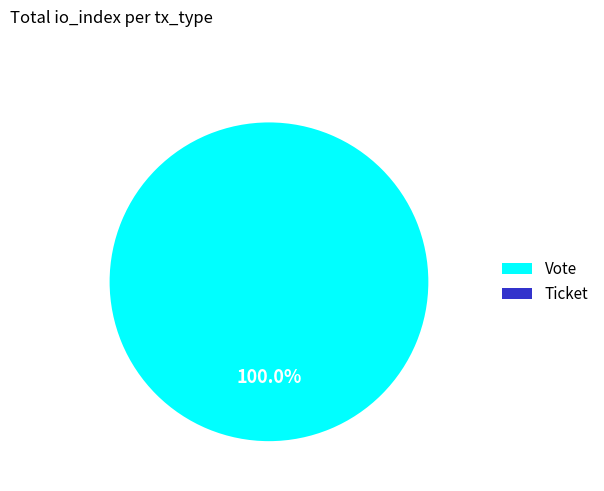

What is the total percentage of Ticket and Vote?

100.0%